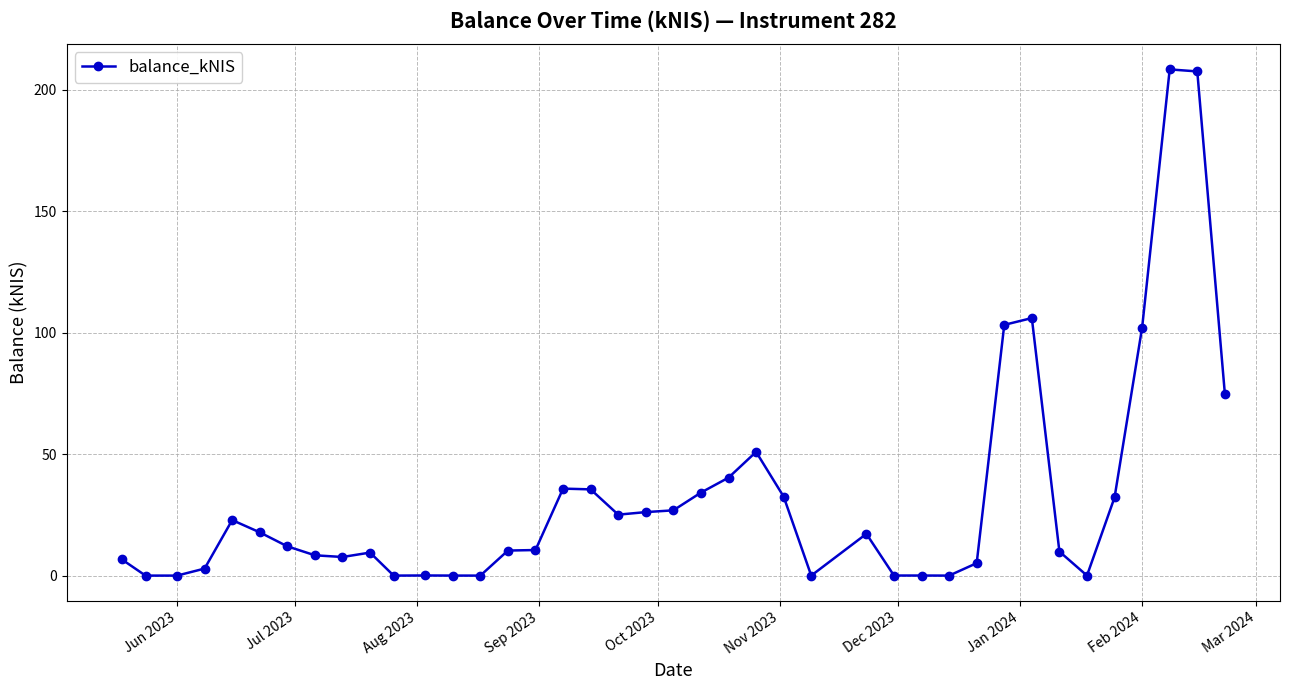

What is the value of the 7th point from the left?

12.1